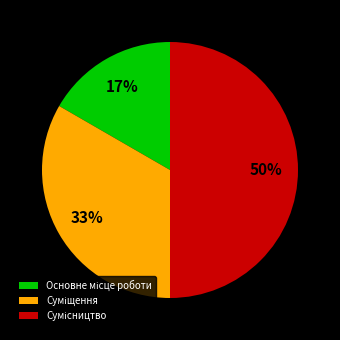

To the nearest percent, what is the average slice percentage?

33%